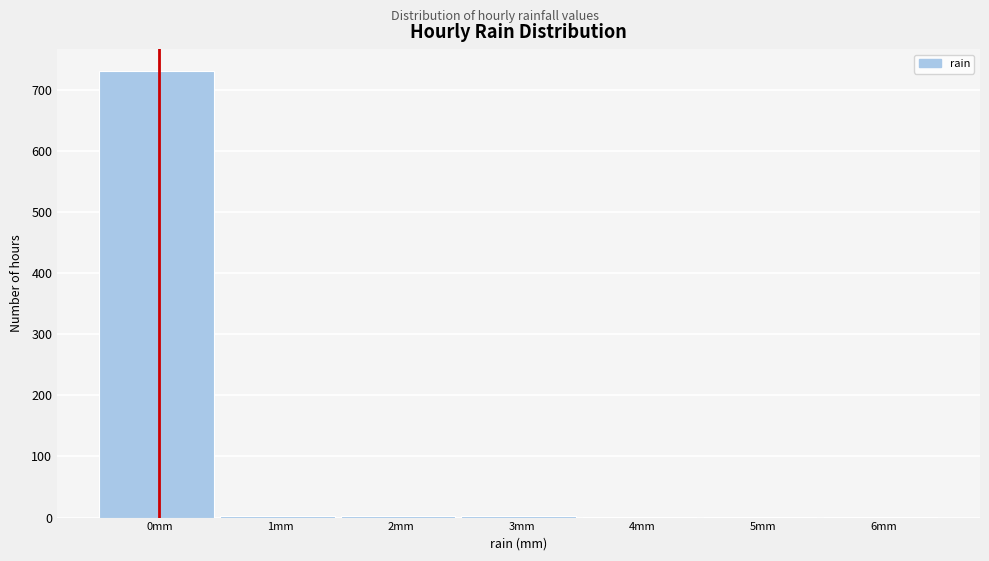

What is the maximum value shown in the chart?

730